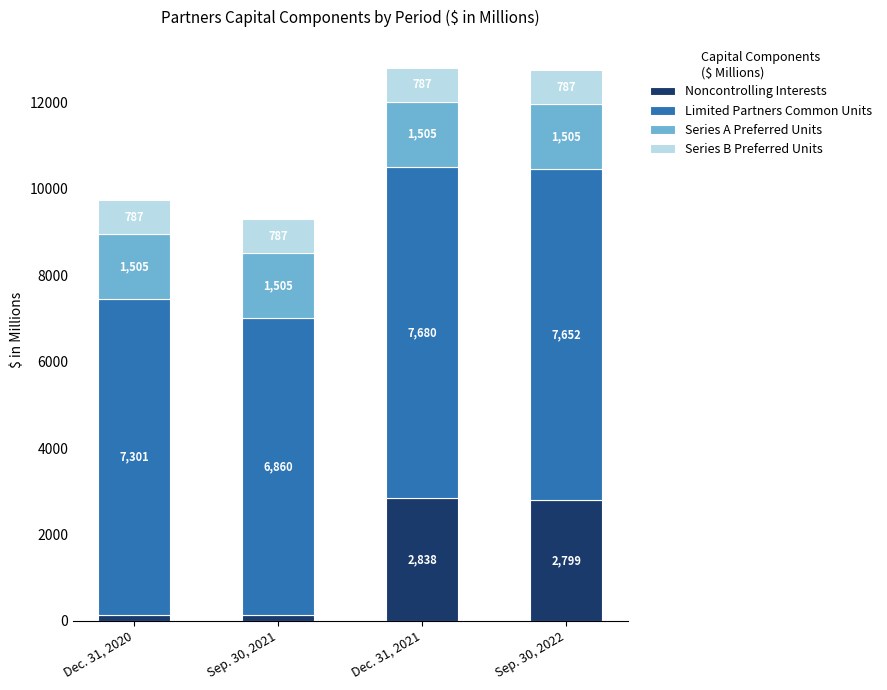

How many categories are shown in the chart?

4